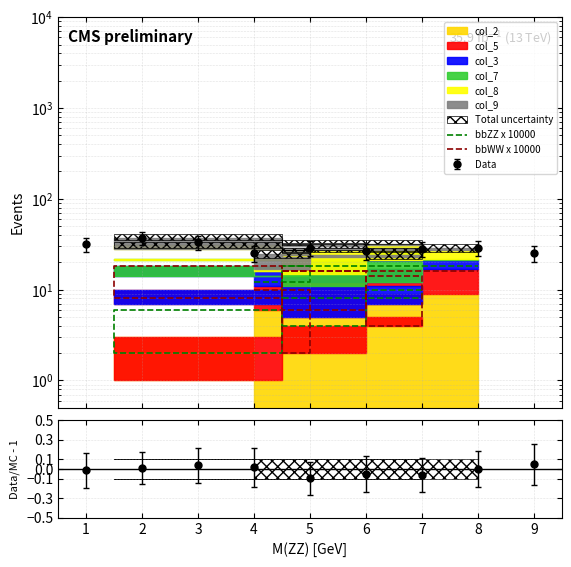

How many bbZZ x 10000 values are between 6 and 12?

5